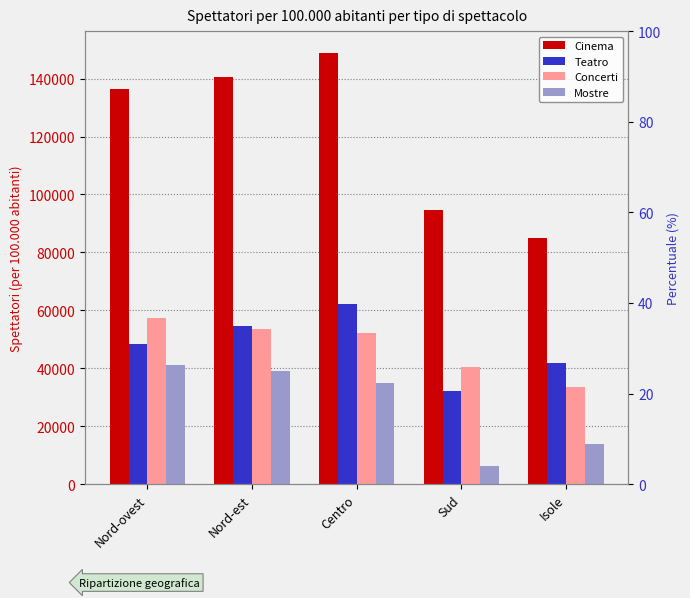

Is it true that Mostre equals 13833.1 at Isole?

True